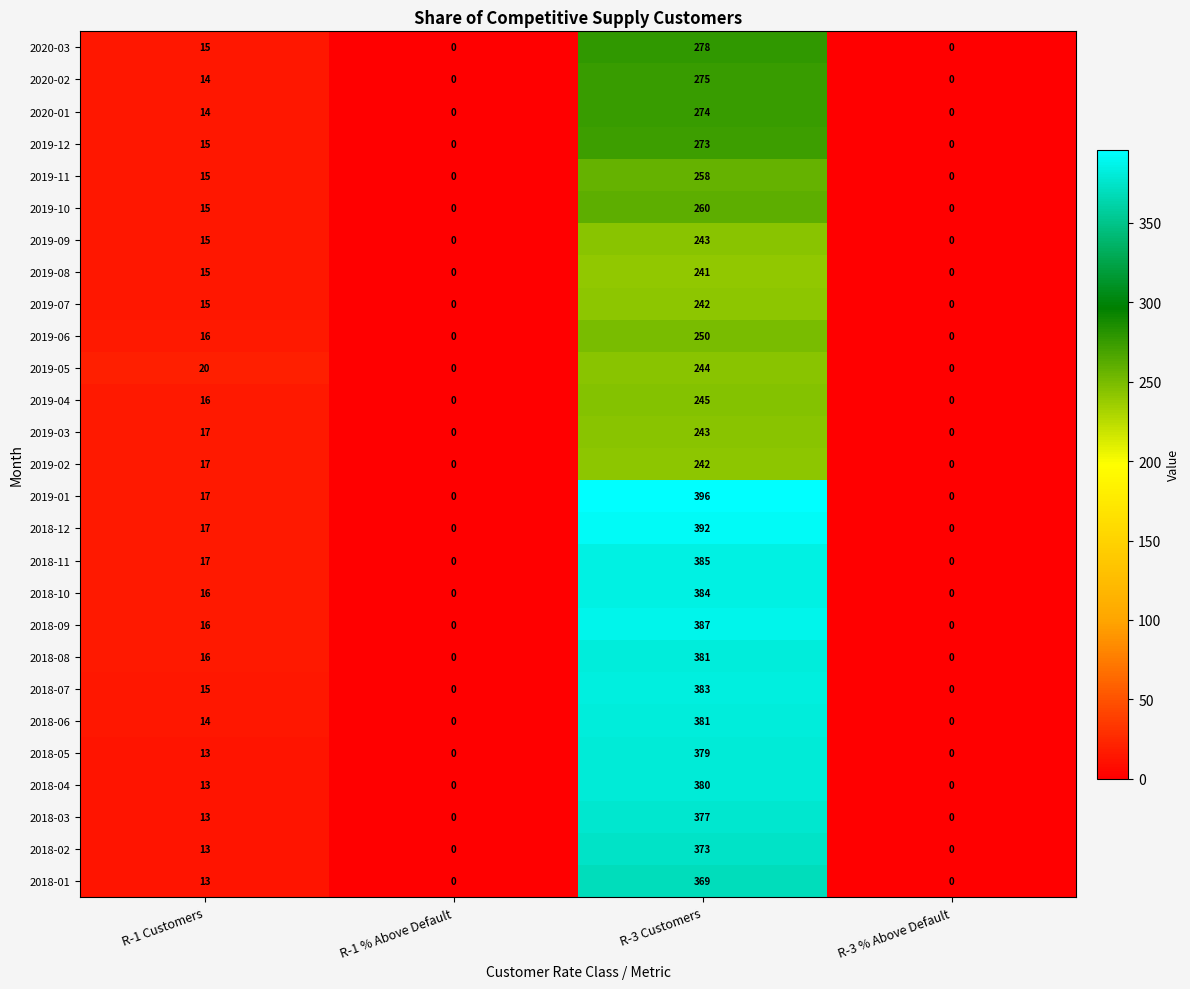

What is the maximum value shown in the chart?

396